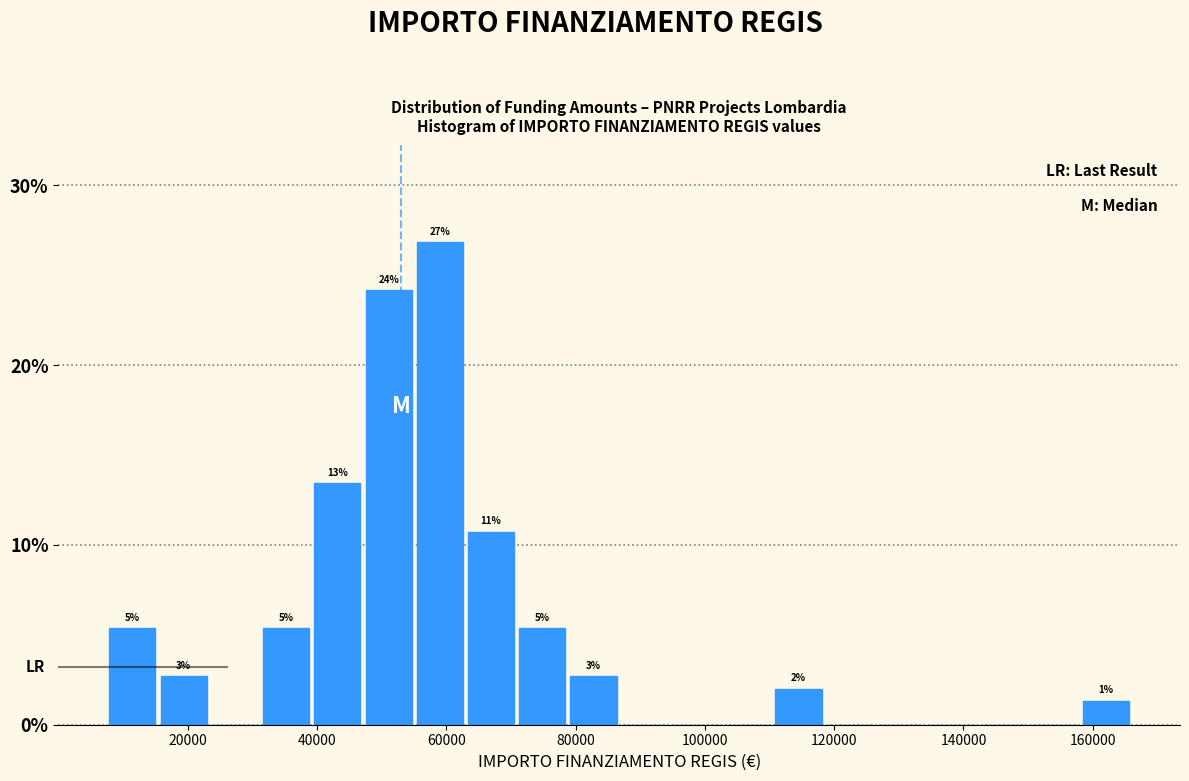

Around what value on the x-axis is the tallest bar? Give the approximate position of its centre, as read against the axis.

60000